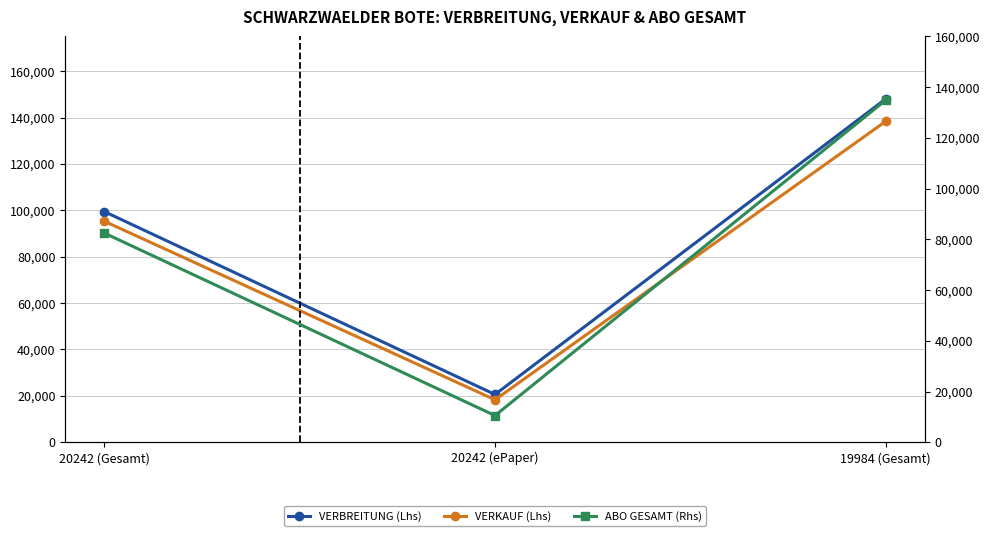

What is the sum of all ABO GESAMT (Rhs) values?

227822